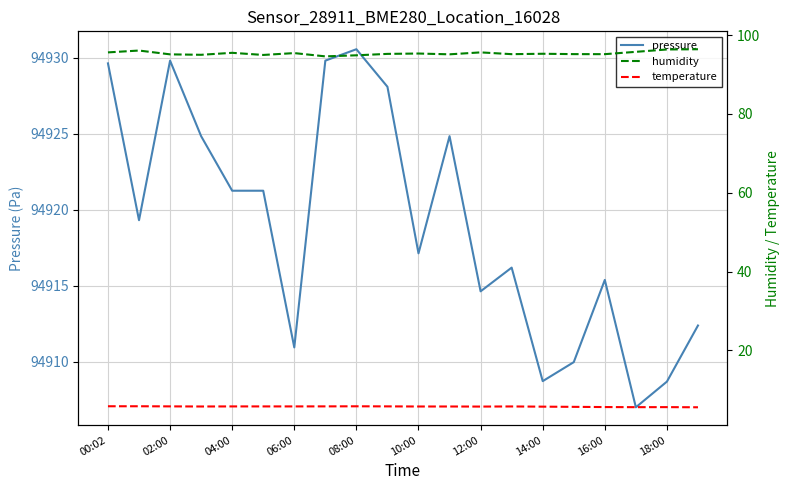

What is the sum of all temperature values?

114.7